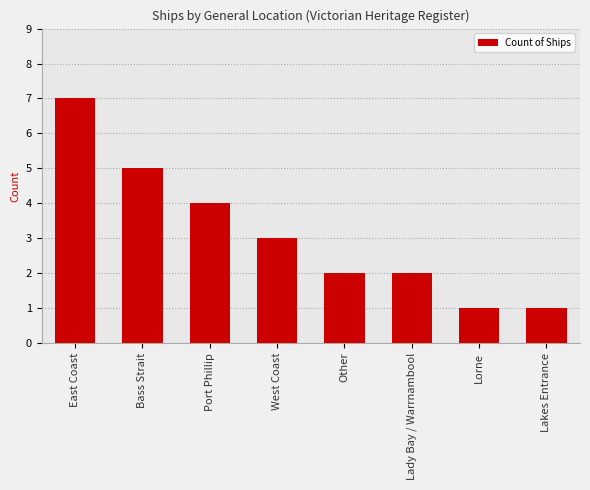

At which label does the data first exceed 3?

East Coast